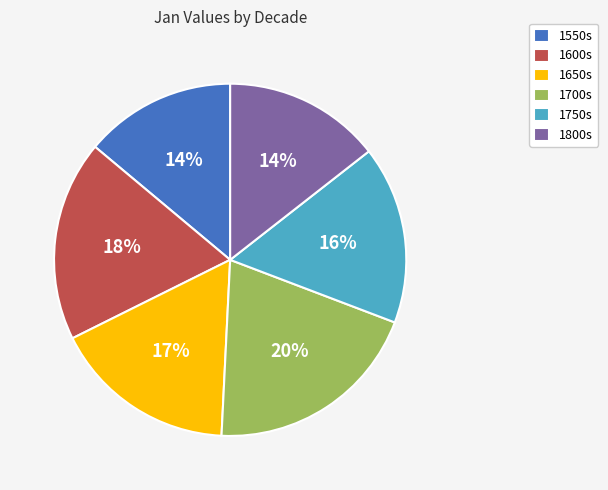

What percentage is the 1800s slice, to the nearest percent?

14%